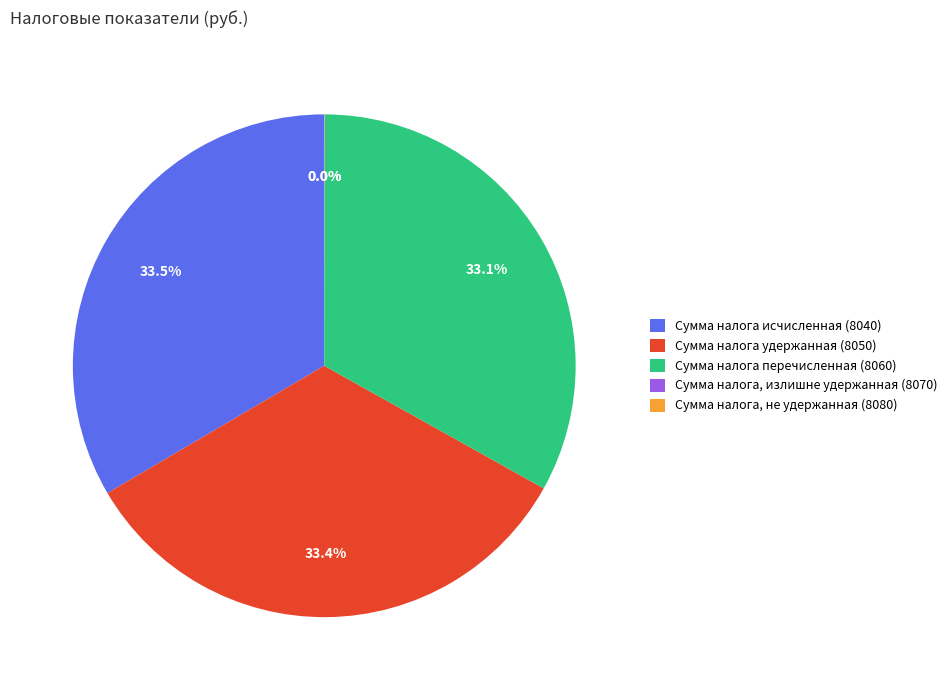

Does any single category account for the majority?

No